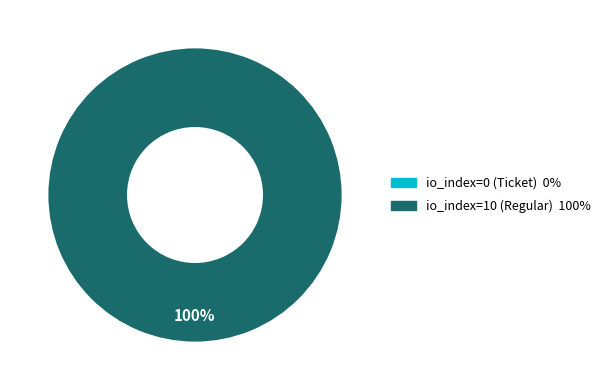

To the nearest percent, what is the combined percentage of tx_type: Regular (io_index=10) and tx_type: Ticket (io_index=0)?

100%